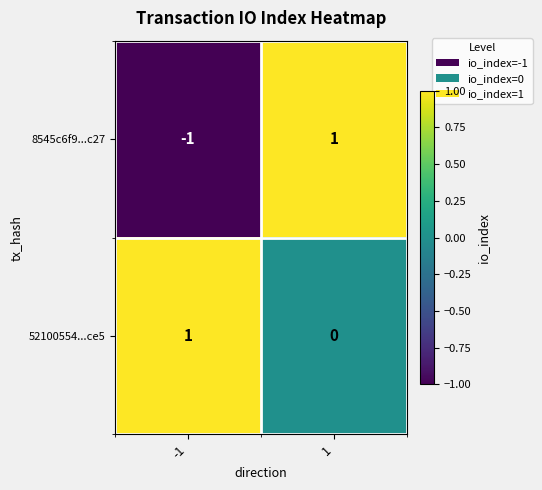

At how many categories does at least one series exceed 0?

2